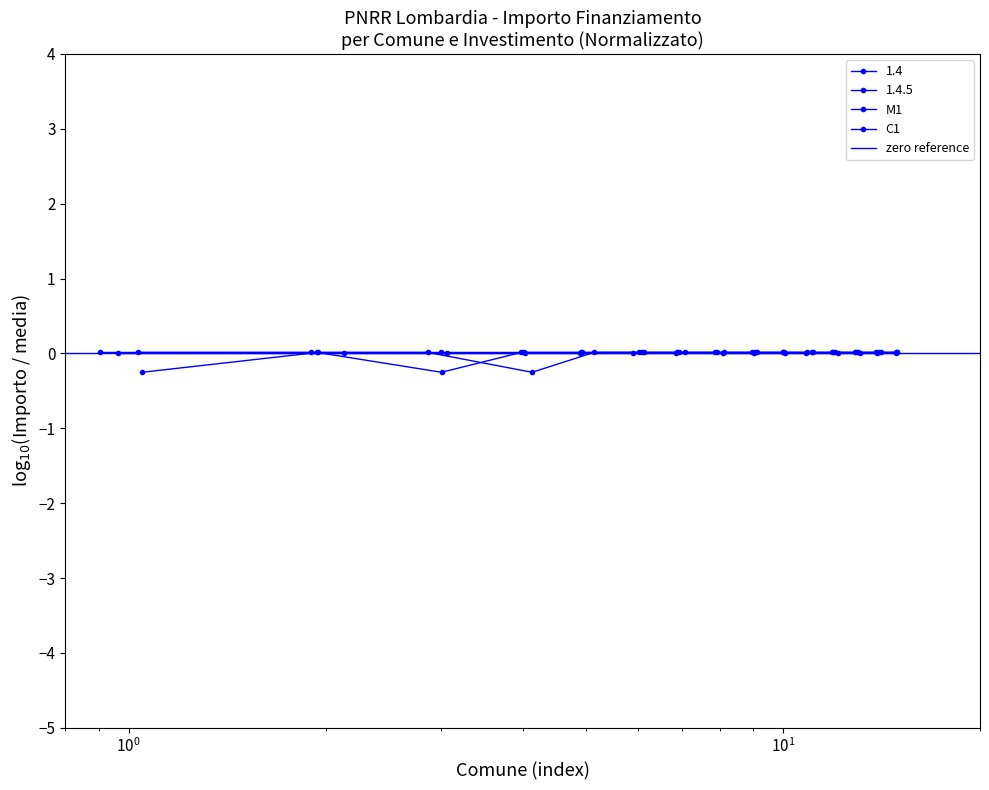

Is the value of M1 at BOLLATE greater than the value of C1 at BOLLATE?

No